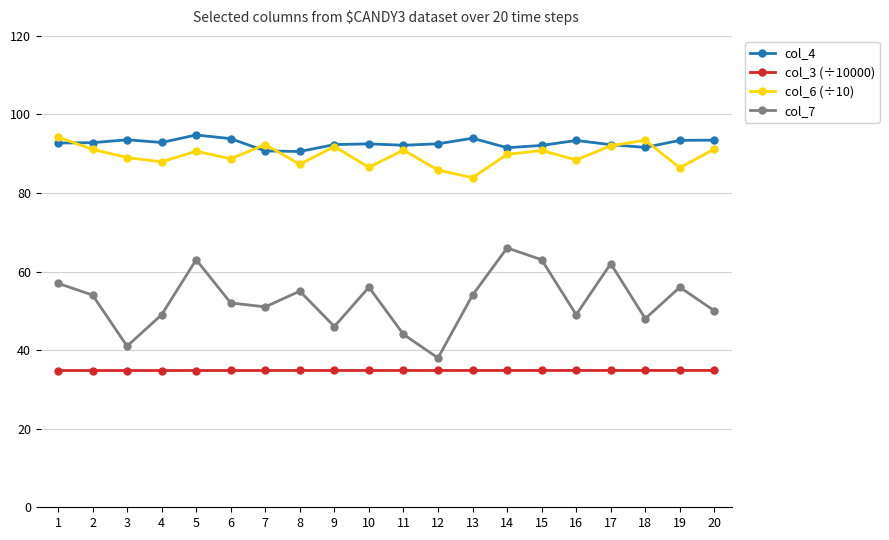

Which series has the largest total across all categories?

col_4